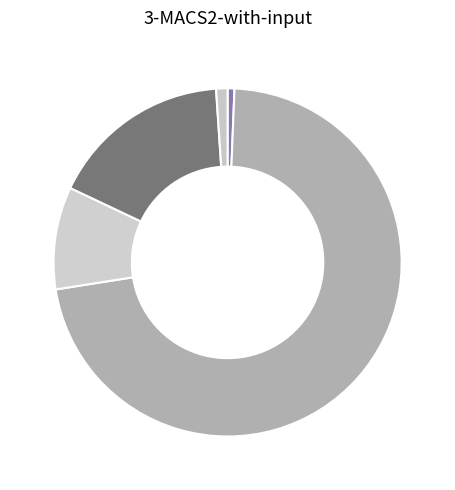

Which has a higher value, უარი პასუხზე or არ აქვთ პრობლემები?

არ აქვთ პრობლემები